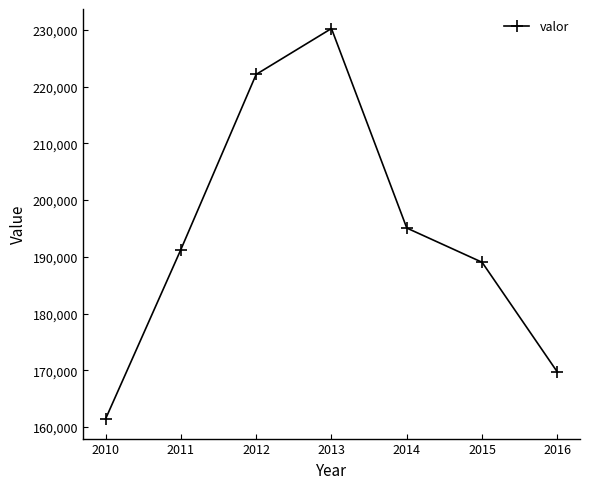

At which category does the chart reach its minimum across all series?

2010